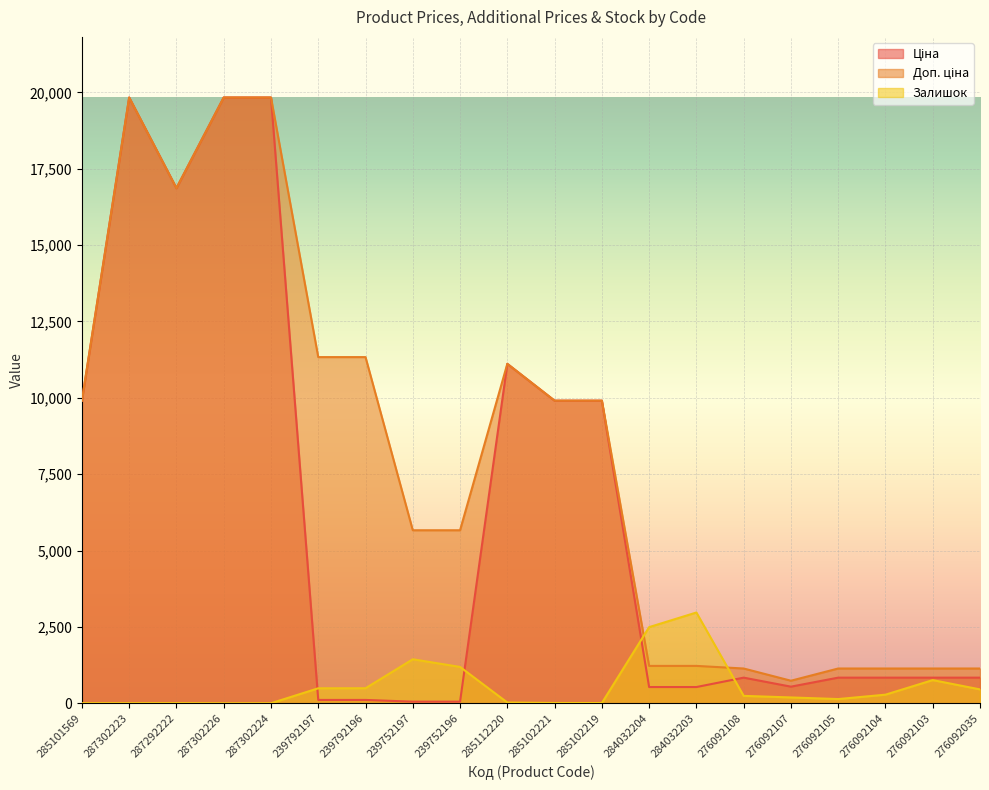

At how many categories does at least one series exceed 15865?

4